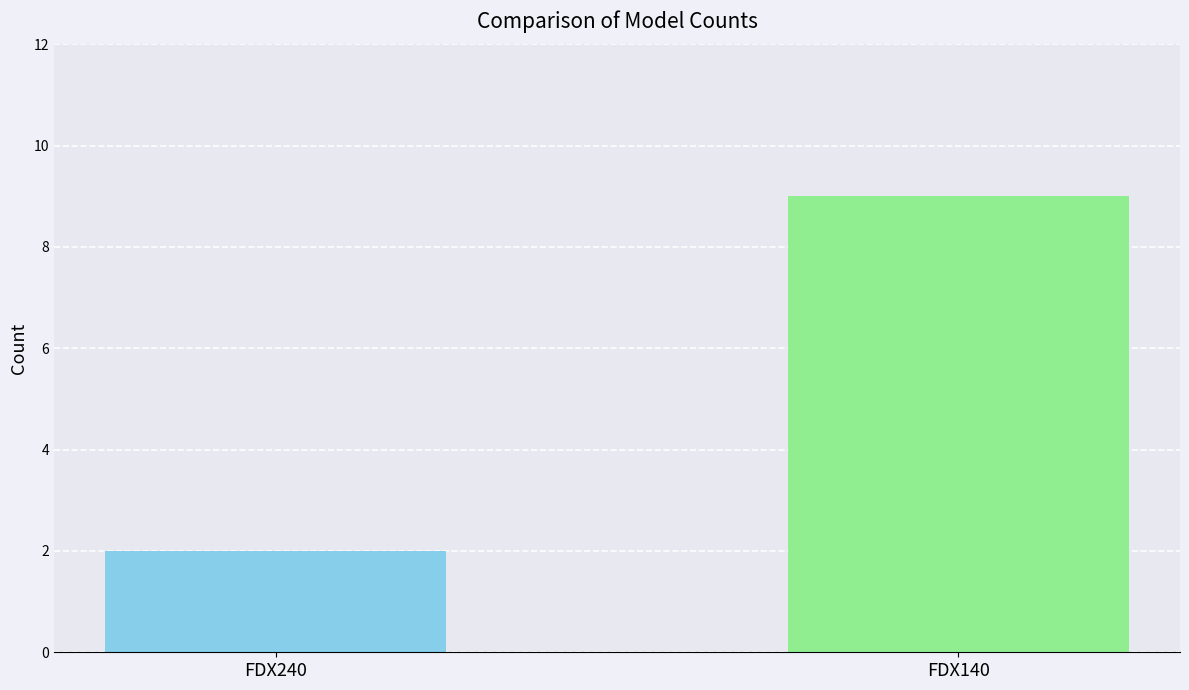

List the labels in order of value, largest first.

FDX140, FDX240